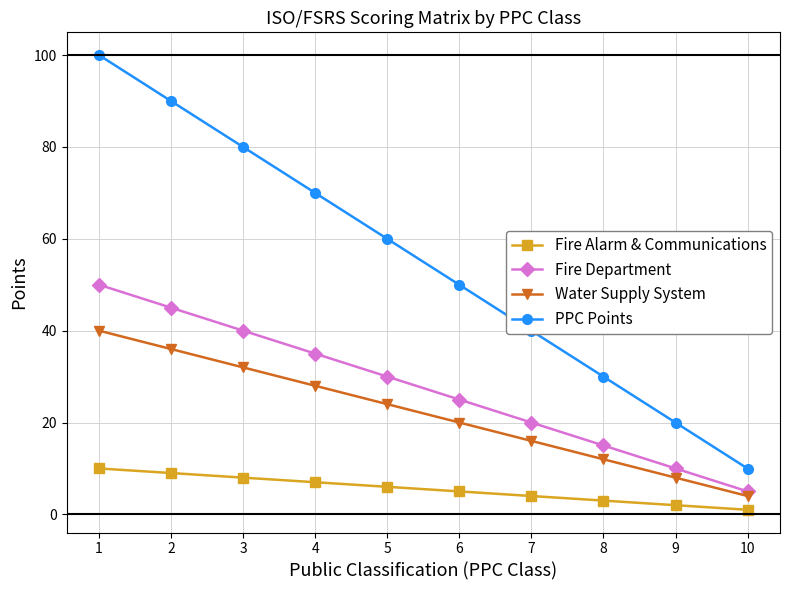

Reading right to left, extract all data points from this chart.

Fire Alarm & Communications: 10=1.0	9=2.0	8=3.0	7=4.0	6=5.0	5=6.0	4=7.0	3=8.0	2=9.0	1=10.0
Fire Department: 10=5.0	9=10.0	8=15.0	7=20.0	6=25.0	5=30.0	4=35.0	3=40.0	2=45.0	1=50.0
Water Supply System: 10=4.0	9=8.0	8=12.0	7=16.0	6=20.0	5=24.0	4=28.0	3=32.0	2=36.0	1=40.0
PPC Points: 10=10.0	9=20.0	8=30.0	7=40.0	6=50.0	5=60.0	4=70.0	3=80.0	2=90.0	1=100.0